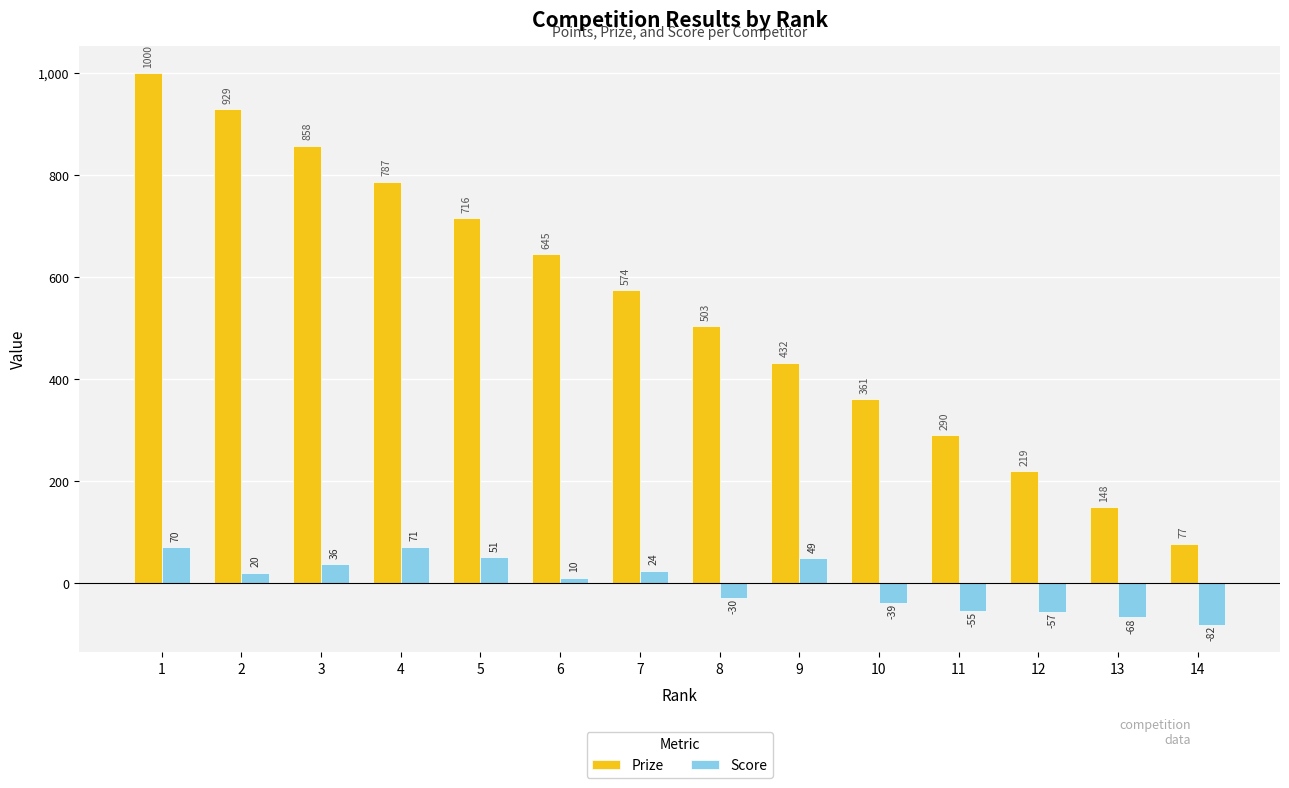

Which category has the highest value in the Score series?

4